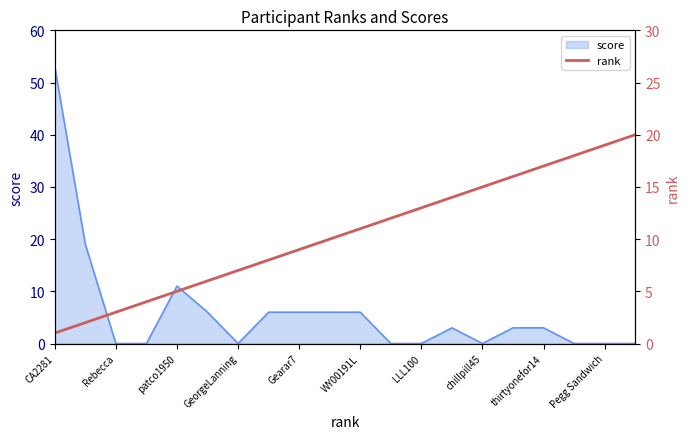

True or false: score has a value of 3 at patco1950.

False